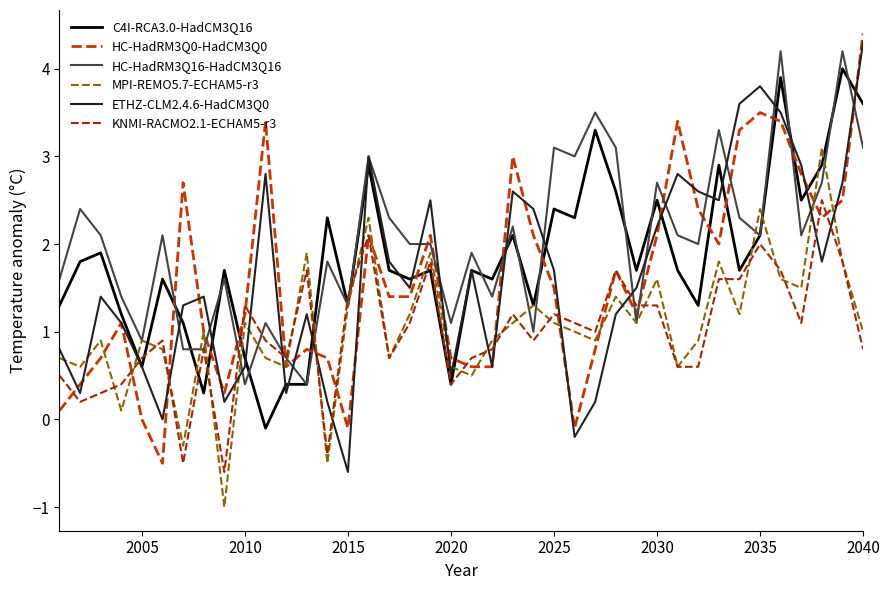

How many values in the ETHZ-CLM2.4.6-HadCM3Q0 series exceed 1?

27